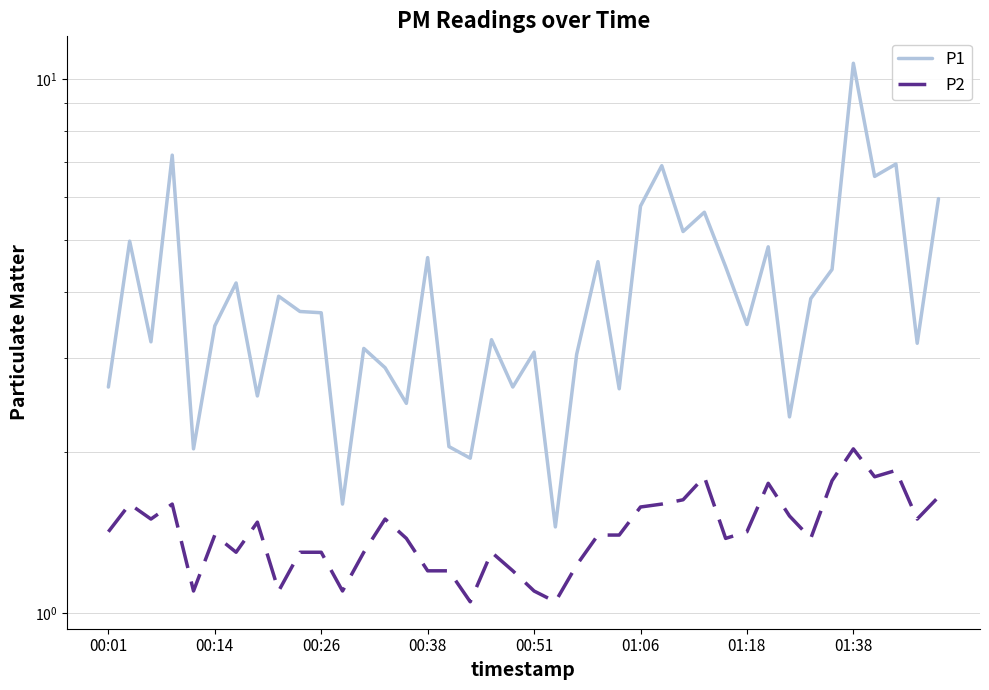

Between 22 and 38, which is larger?

38